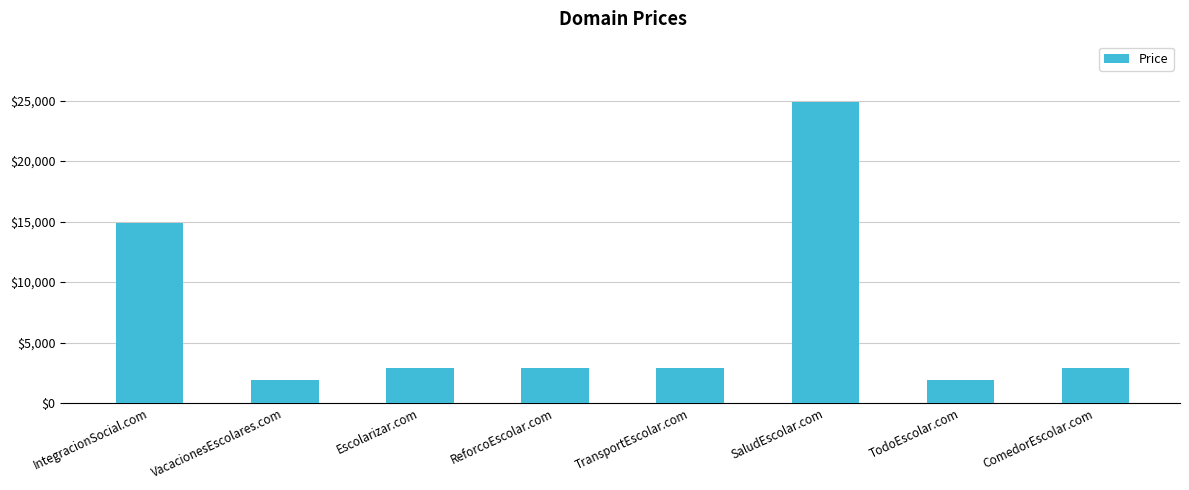

What is the label of the 5th bar from the left?

TransportEscolar.com